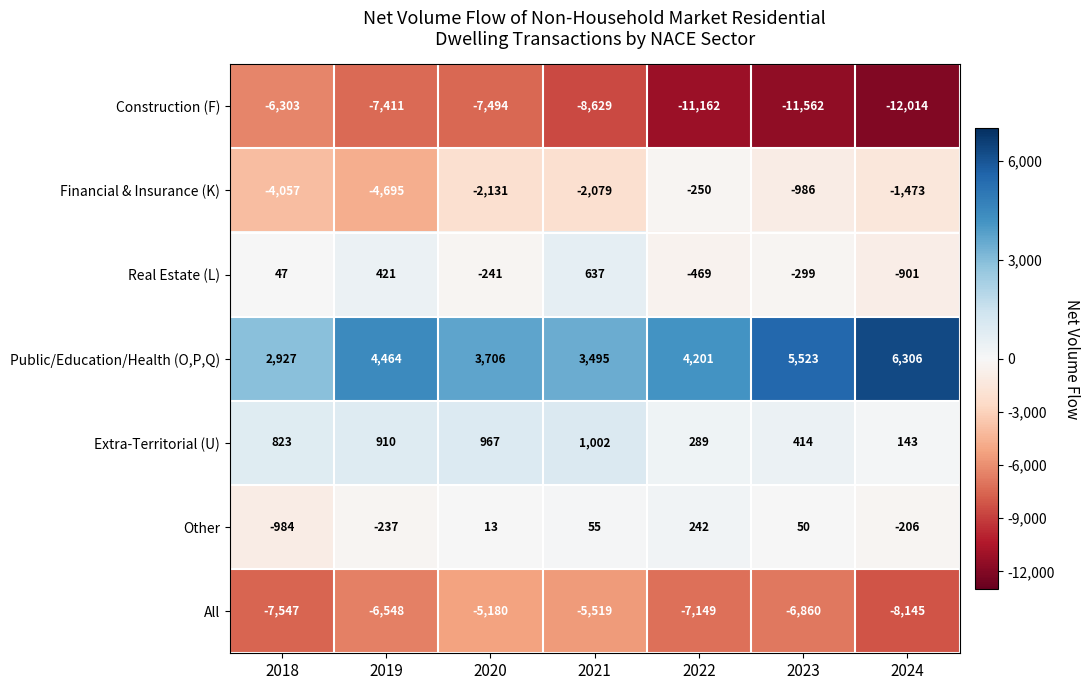

Which series has the largest total across all categories?

Public/Education/Health (O,P,Q)